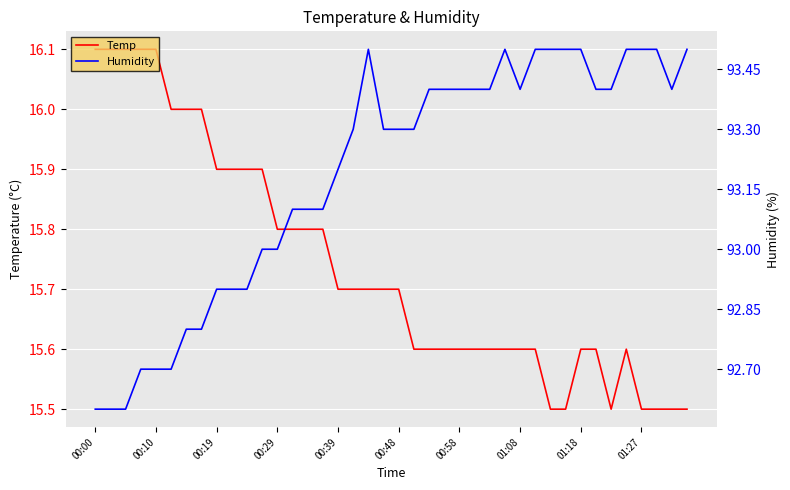

True or false: Humidity and Temp cross at least once.

False